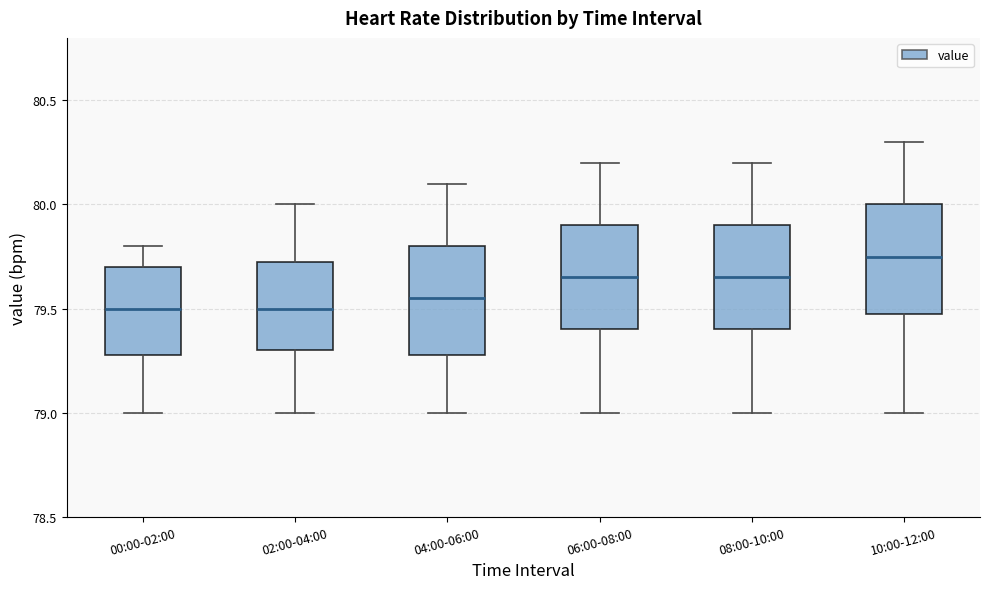

Reading left to right, transcribe this box plot: for each box, give where its median line is, the range the box spans, and where its two whiskers end, as read against the y-axis. The values are not printed on the chart, so give them approximately, as read against the axis.

00:00-02:00: median 79.50, box 79.30 to 79.70, whiskers 79.00 to 79.80
02:00-04:00: median 79.50, box 79.30 to 79.75, whiskers 79.00 to 80.00
04:00-06:00: median 79.55, box 79.30 to 79.80, whiskers 79.00 to 80.10
06:00-08:00: median 79.65, box 79.40 to 79.90, whiskers 79.00 to 80.20
08:00-10:00: median 79.65, box 79.40 to 79.90, whiskers 79.00 to 80.20
10:00-12:00: median 79.75, box 79.50 to 80.00, whiskers 79.00 to 80.30